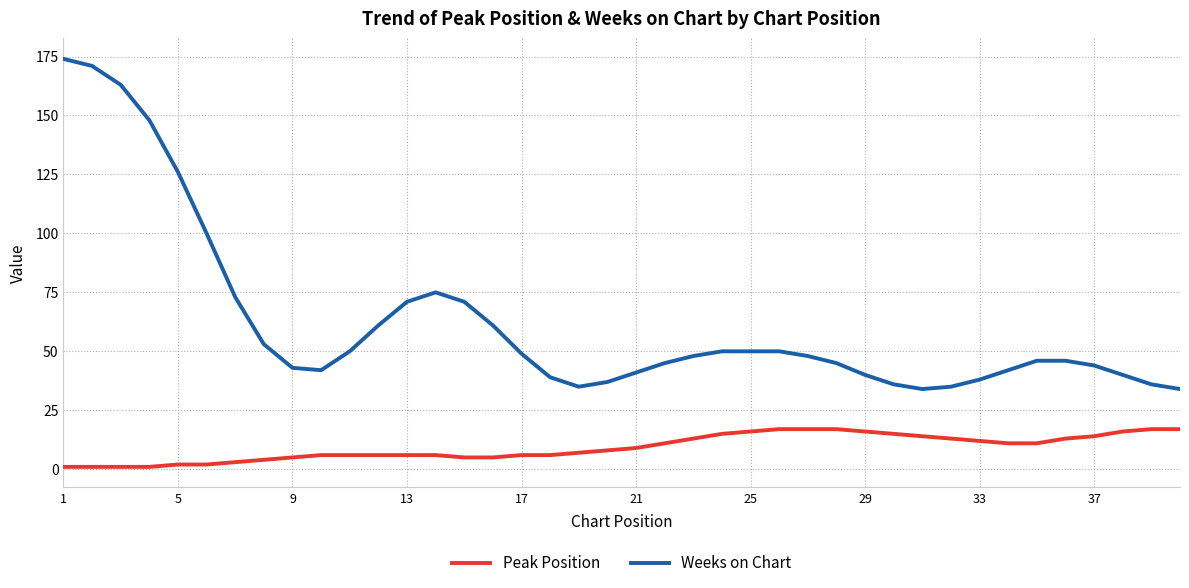

What is the difference between the maximum and minimum values in the Weeks on Chart series?

140